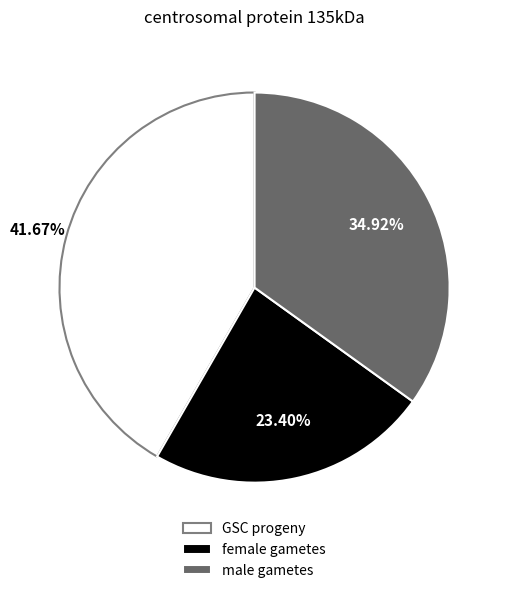

Between GSC progeny and female gametes, which is larger?

GSC progeny